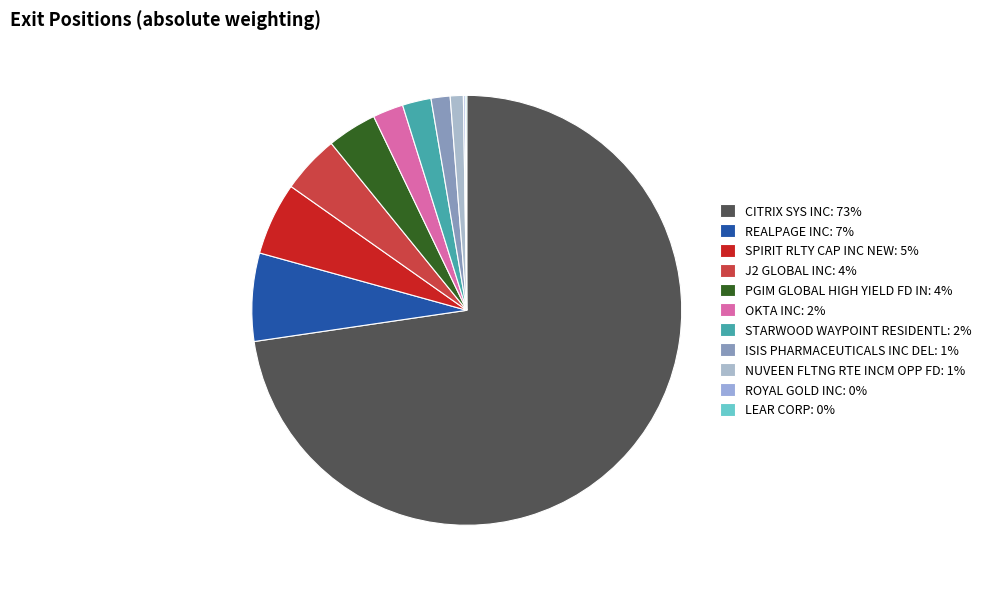

To the nearest percent, what is the average slice percentage?

9%